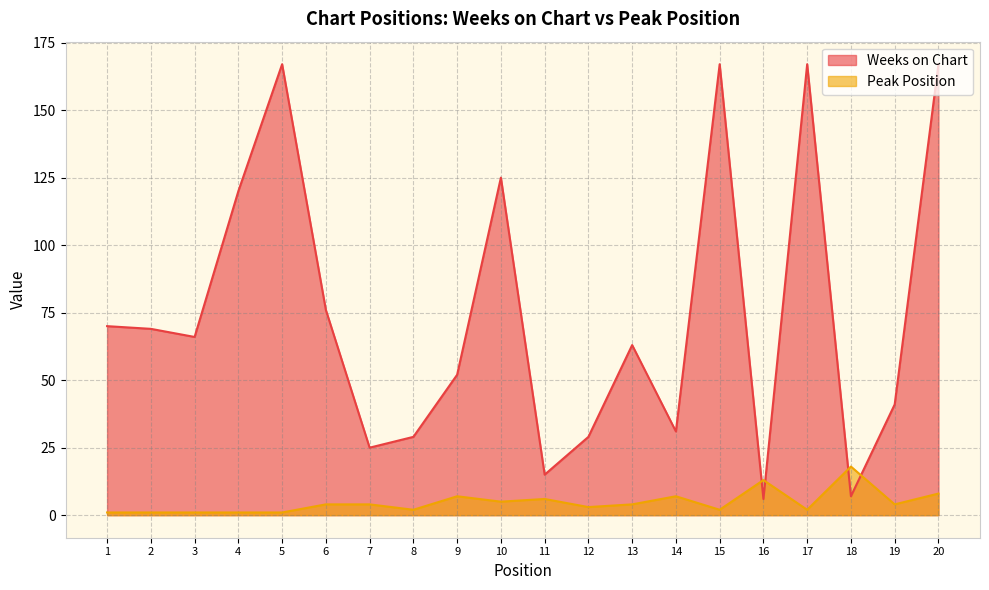

Is it true that Weeks on Chart equals 76 at 6?

True